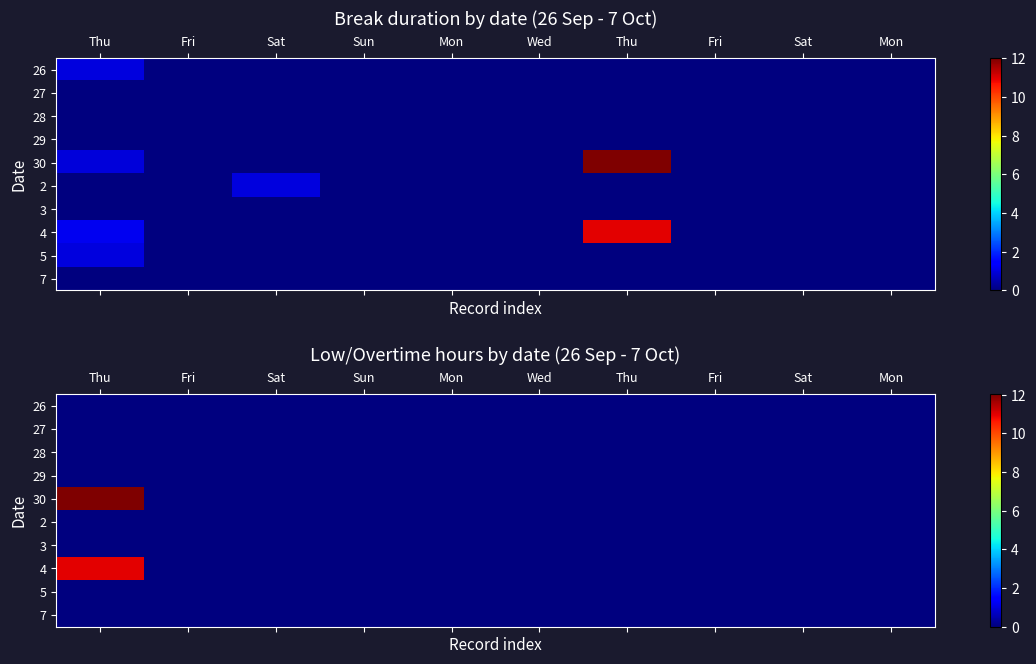

Rank the series at Mon from highest to lowest value.

26, 27, 28, 29, 30, 2, 3, 4, 5, 7